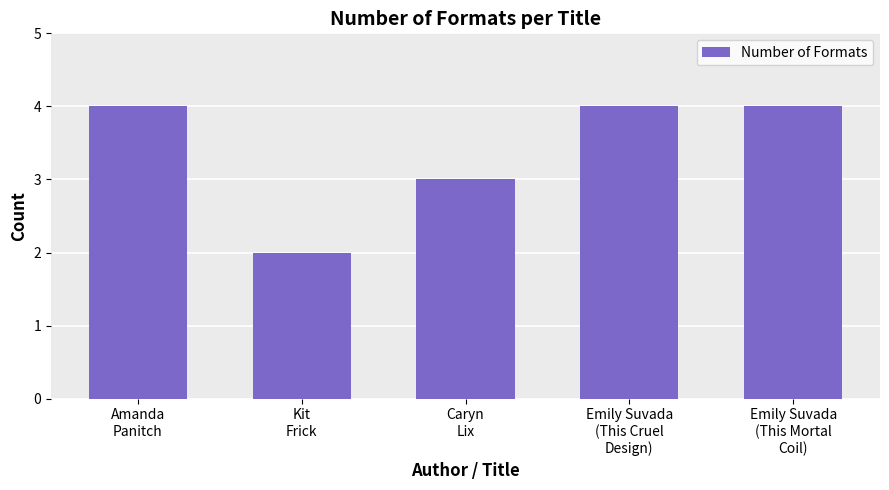

What is the value of the 5th bar from the left?

4